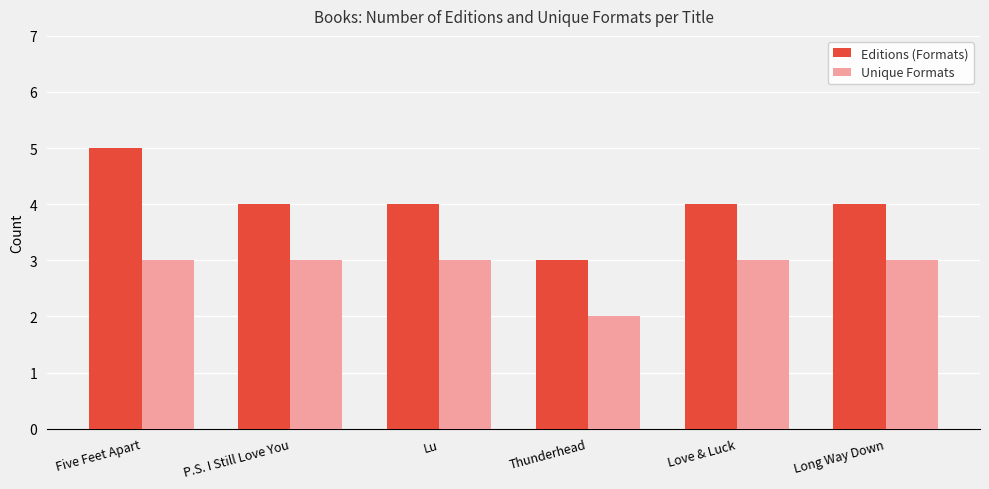

At Five Feet Apart, list the series in order from smallest to largest.

Unique Formats, Editions (Formats)